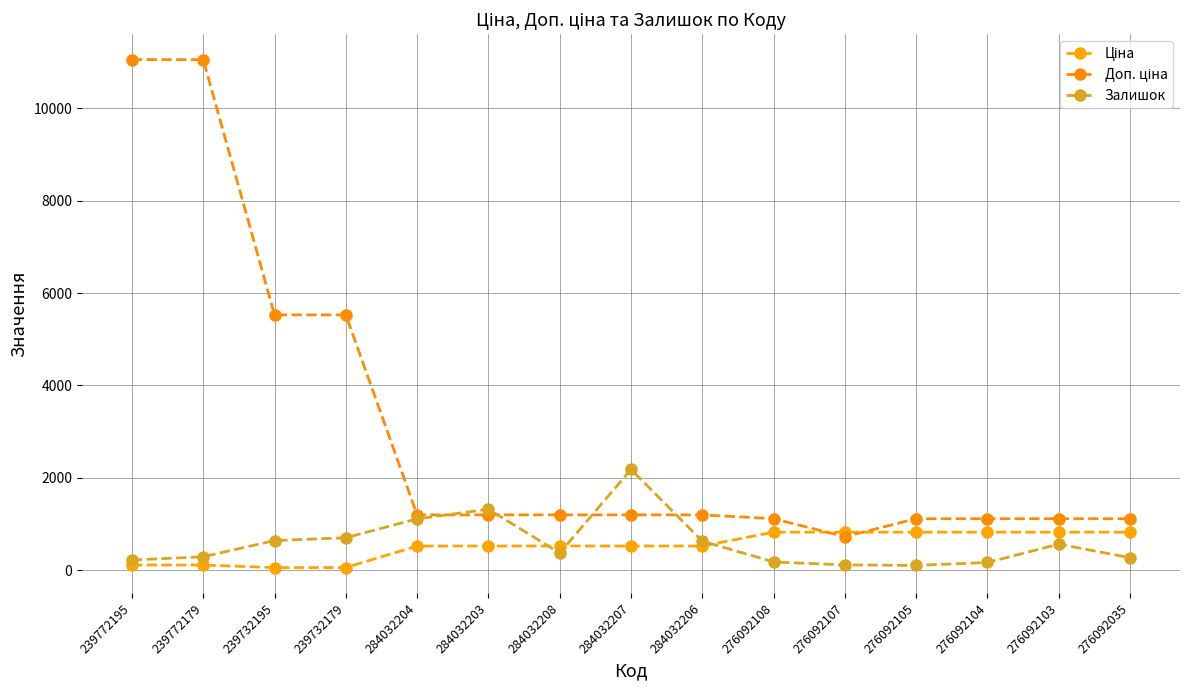

What is the difference between the maximum and minimum values in the Залишок series?

2079.0